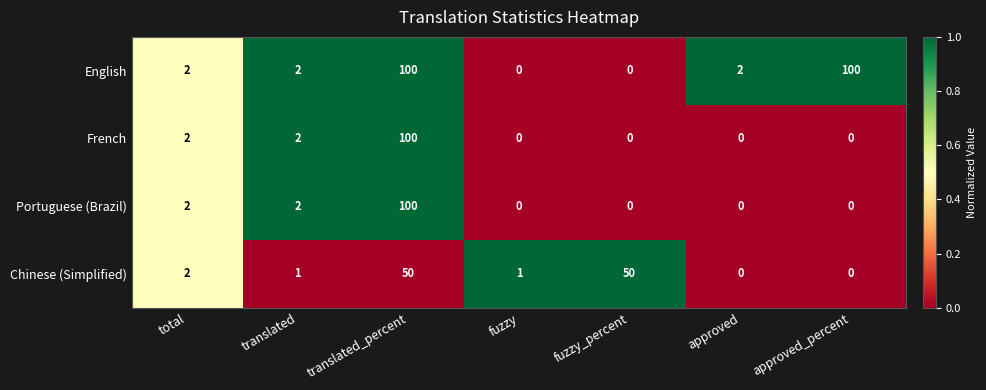

How many positive values does the English series have?

5